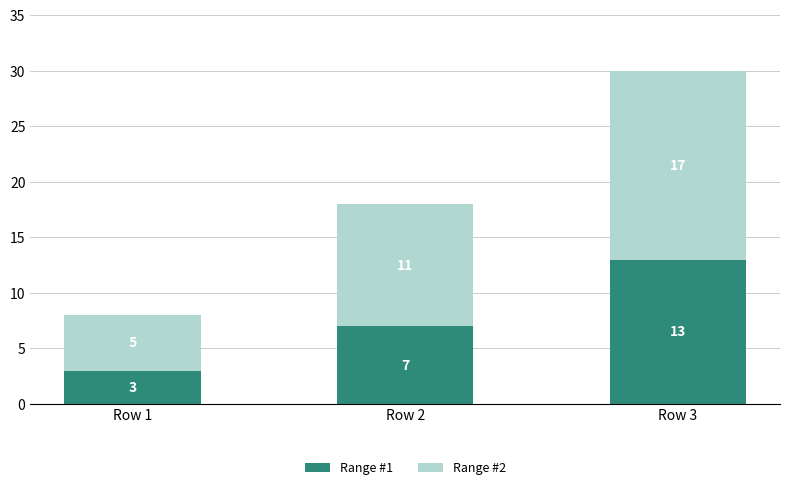

What is the difference between the maximum and minimum values in the Range #1 series?

10